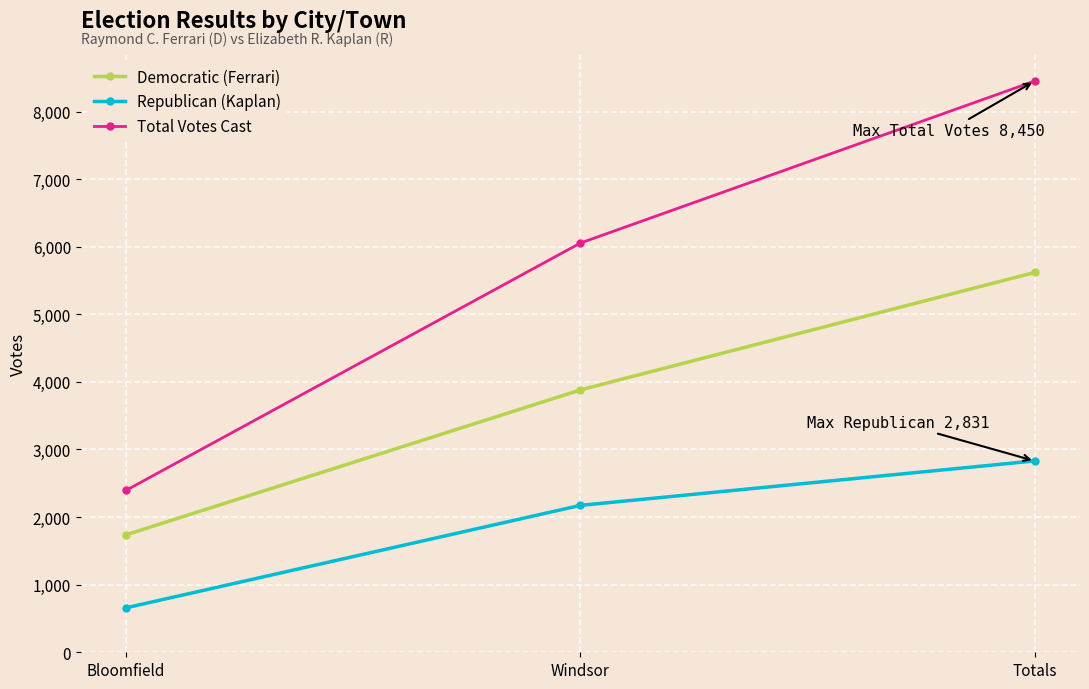

What is the smallest value displayed?

658